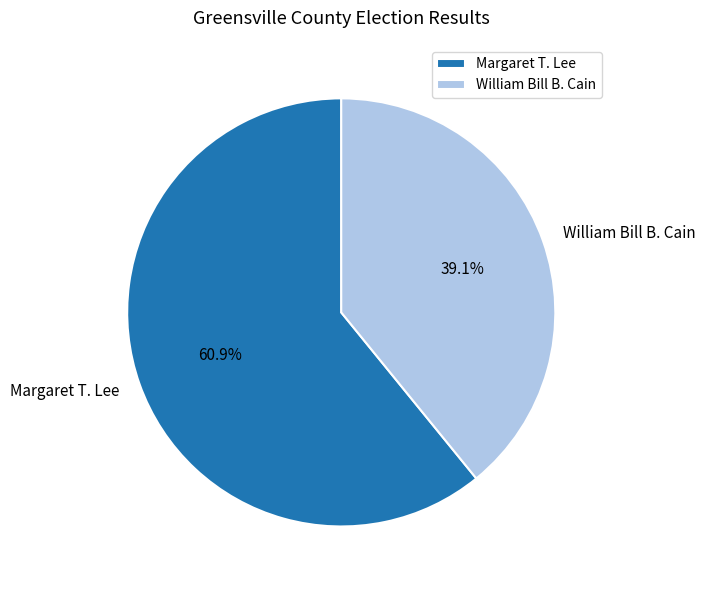

Which slice represents more than half of the pie?

Margaret T. Lee